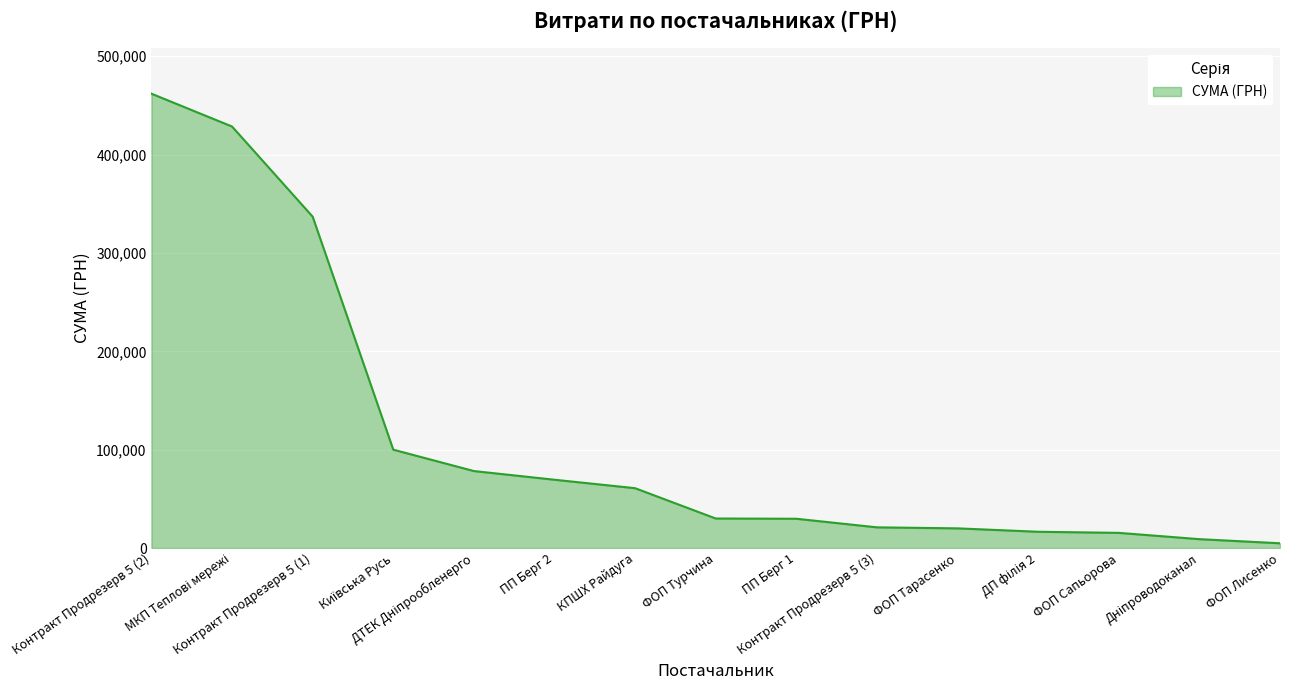

What is the average value?

112159.6